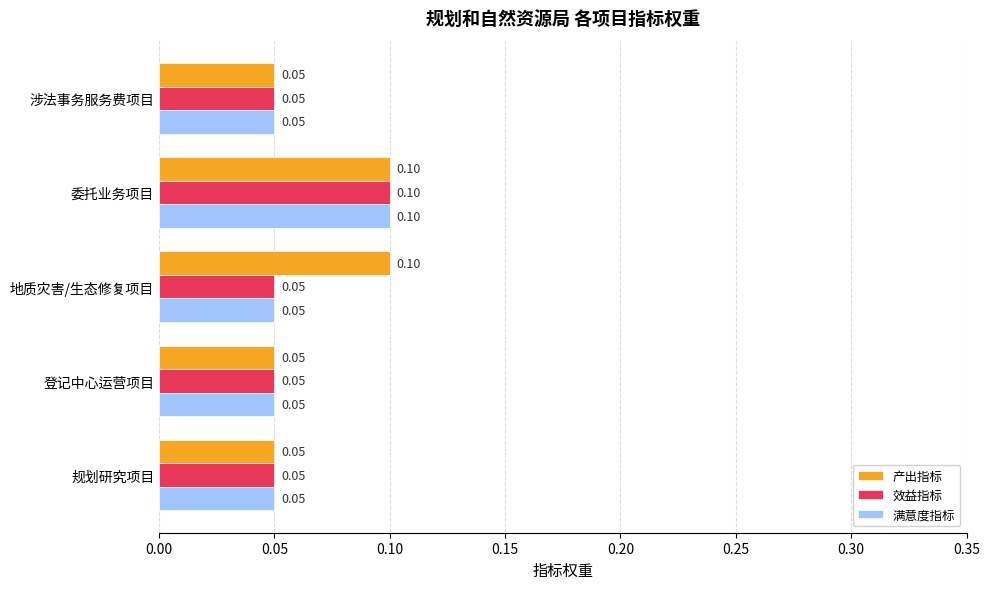

At which label does 满意度指标 reach its peak?

委托业务项目